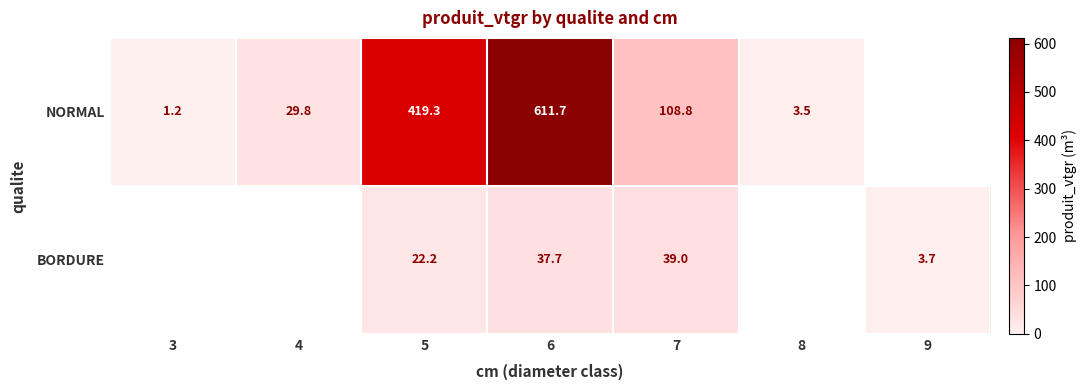

True or false: NORMAL has a value of 806.3 at 6.

False